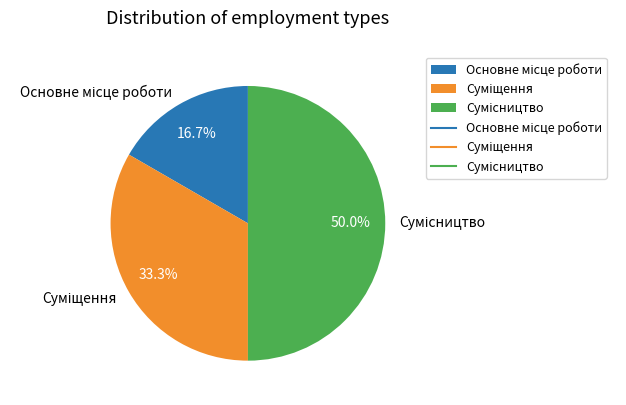

To the nearest percent, what portion does Основне місце роботи represent?

17%